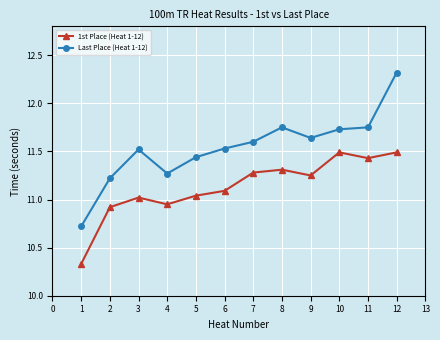

How many lines are shown in the chart?

2